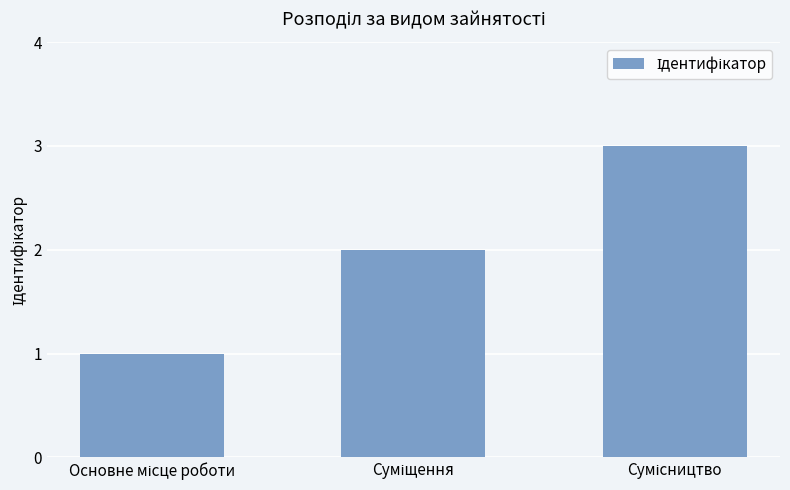

What is the maximum value shown in the chart?

3